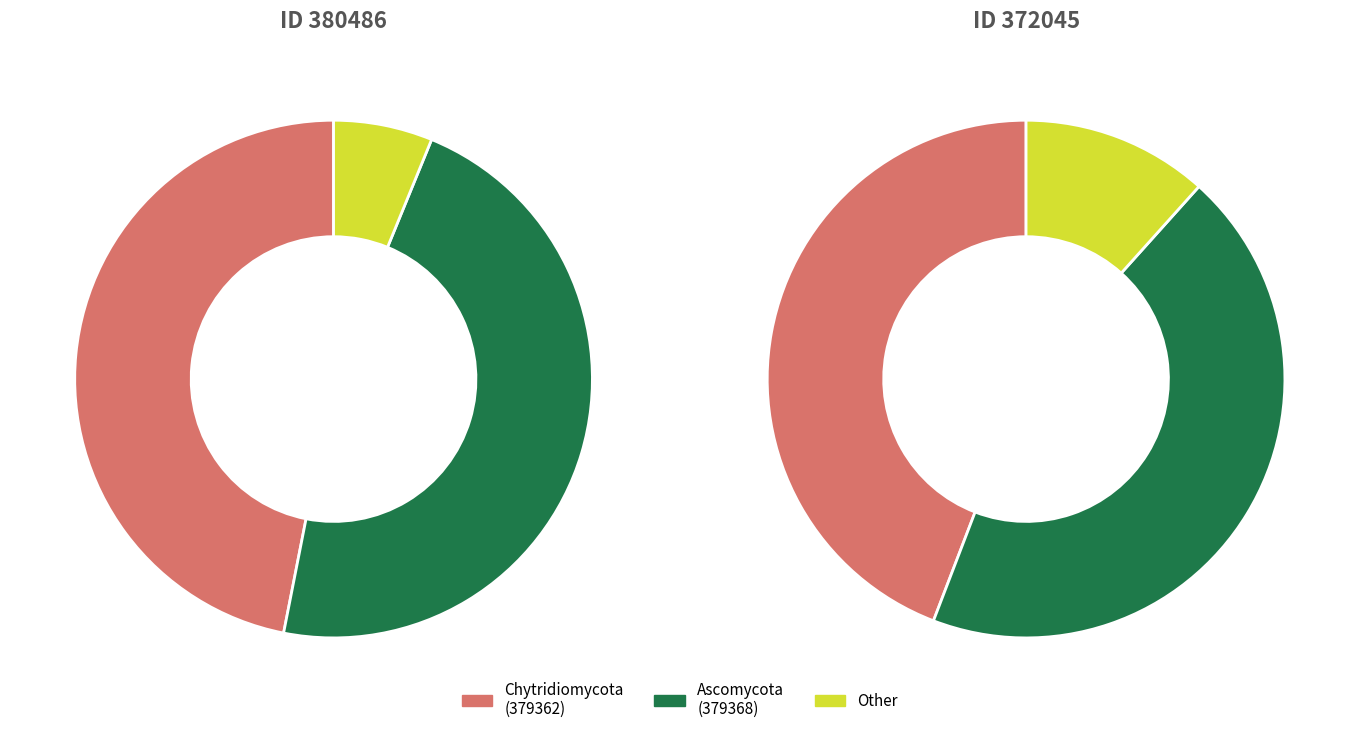

How many segments does this pie chart have?

3